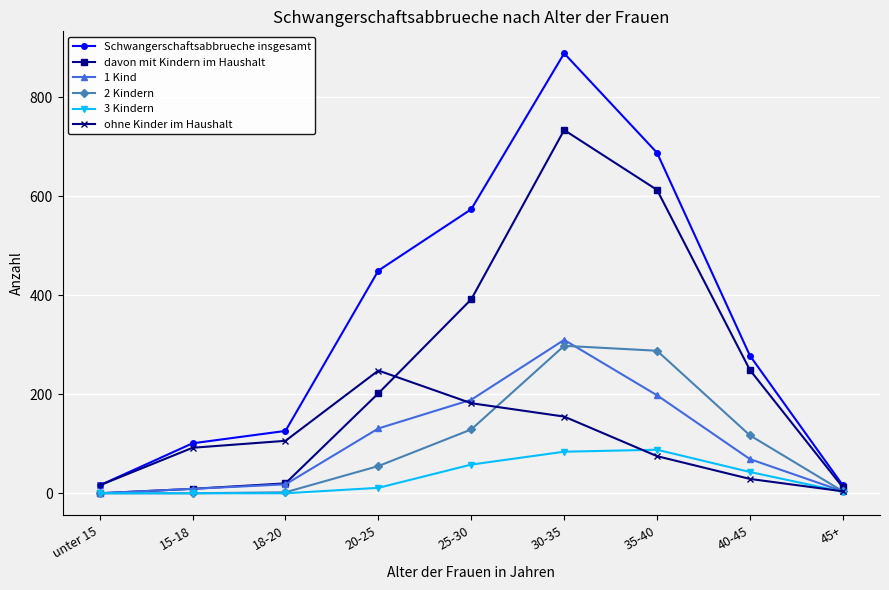

True or false: 3 Kindern has a value of 58 at 25-30.

True